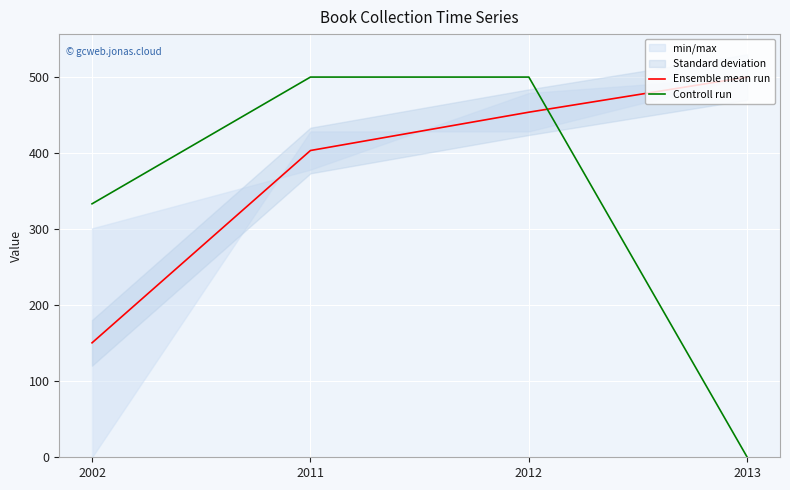

Which series has the widest spread of values?

Controll run